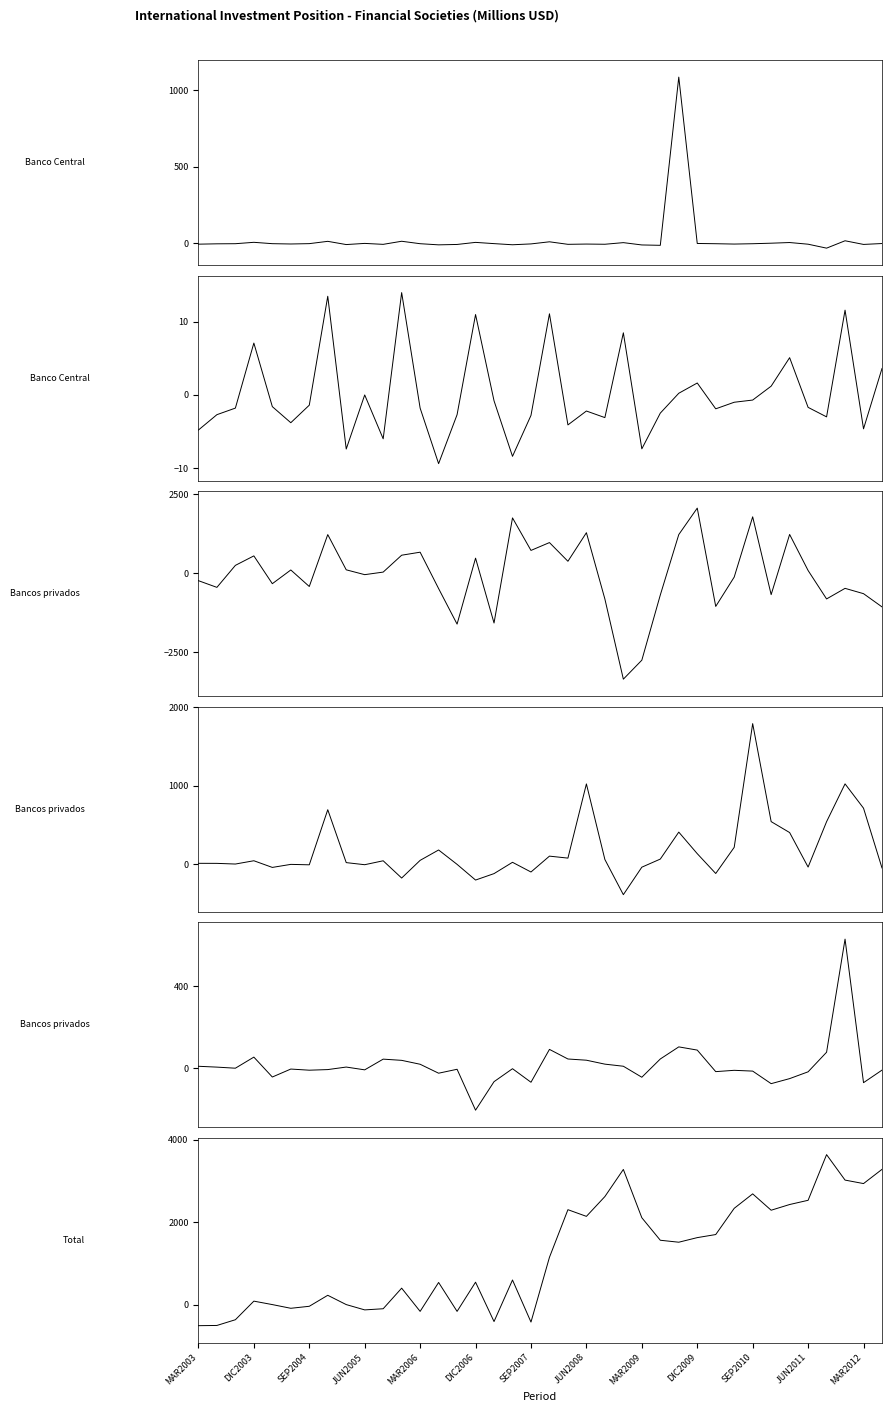

What is the difference between the maximum and minimum values in the Total (col61) series?

4155.1